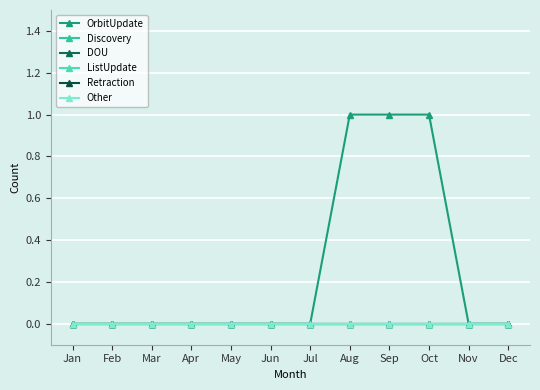

True or false: DOU and ListUpdate cross at least once.

False